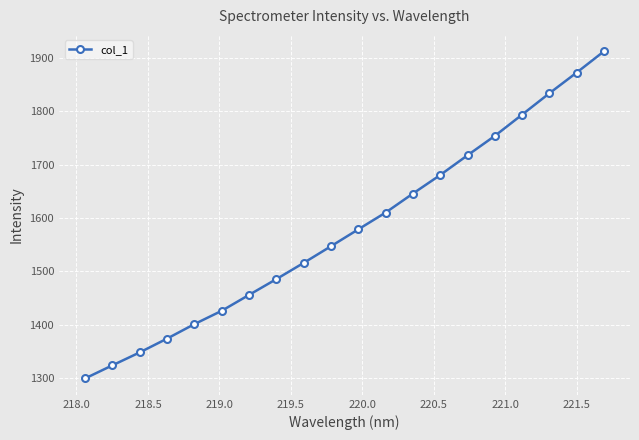

What is the difference between the maximum and minimum values?

613.2